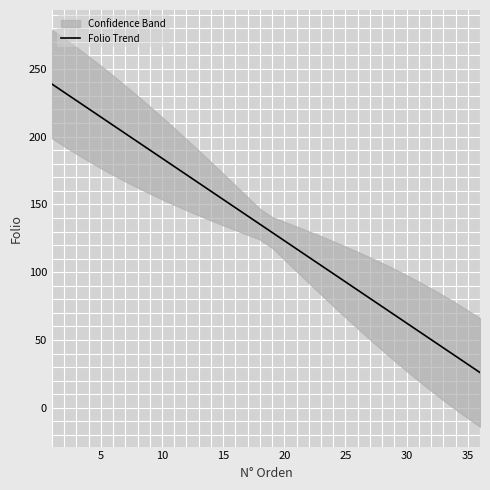

How many data points are above 135?

18